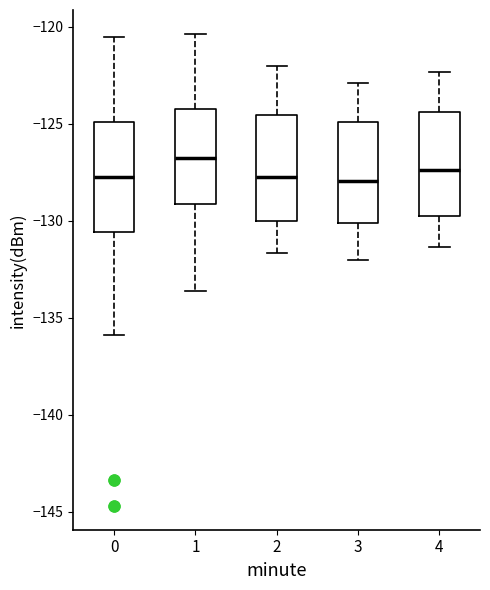

Reading left to right, transcribe this box plot: for each box, give where its median line is, the range the box spans, and where its two whiskers end, as read against the y-axis. The values are not printed on the chart, so give them approximately, as read against the axis.

0: median -128.0, box -130.5 to -125.0, whiskers -136.0 to -120.5
1: median -127.0, box -129.0 to -124.5, whiskers -133.5 to -120.5
2: median -127.5, box -130.0 to -124.5, whiskers -131.5 to -122.0
3: median -128.0, box -130.0 to -125.0, whiskers -132.0 to -123.0
4: median -127.5, box -130.0 to -124.5, whiskers -131.5 to -122.5